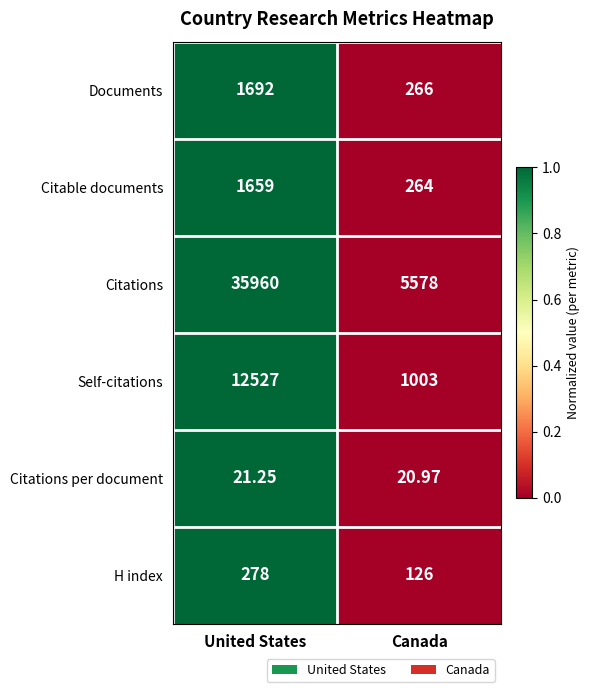

Rank the series by their maximum value, from lowest to highest.

Citations per document, H index, Citable documents, Documents, Self-citations, Citations